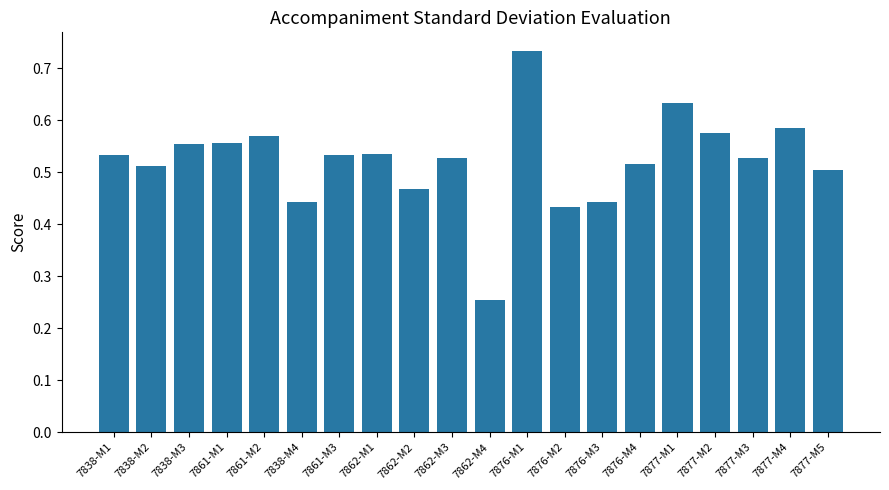

Which label corresponds to the largest value in the chart?

7876-M1